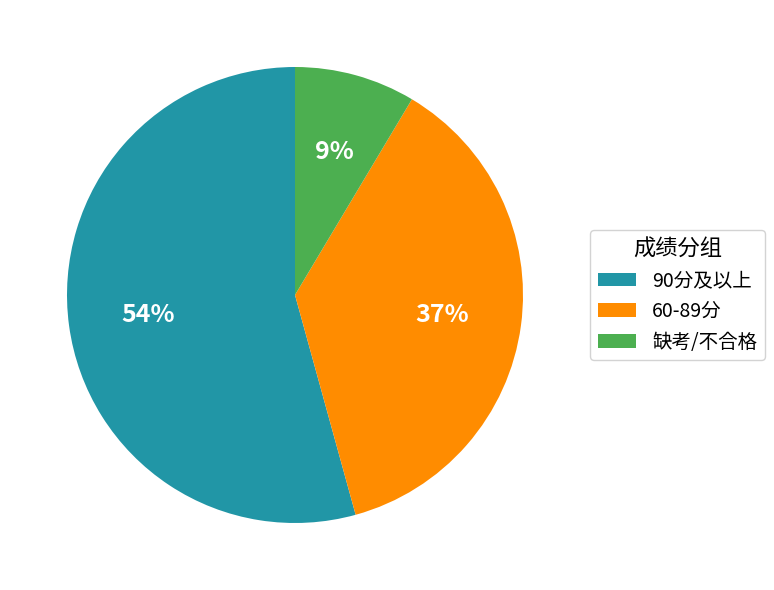

Which slice is the largest?

90分及以上